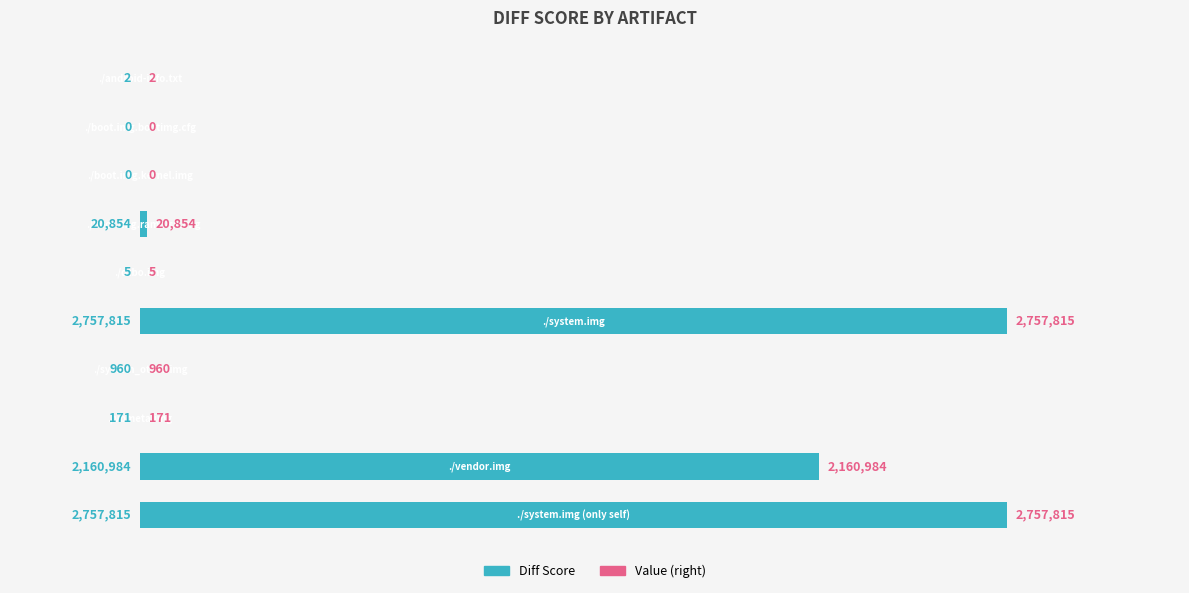

What is the sum of all values?

7698606